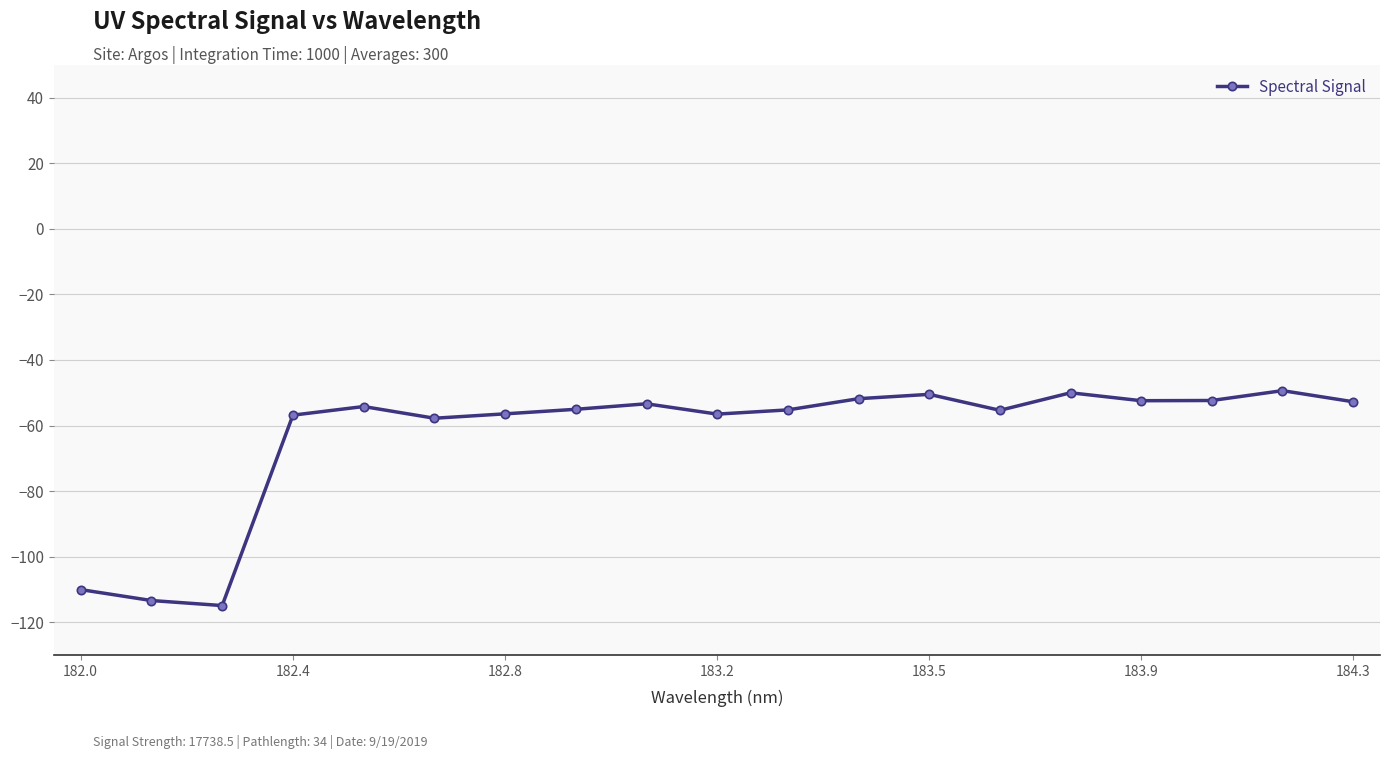

What is the minimum value shown in the chart?

-114.9